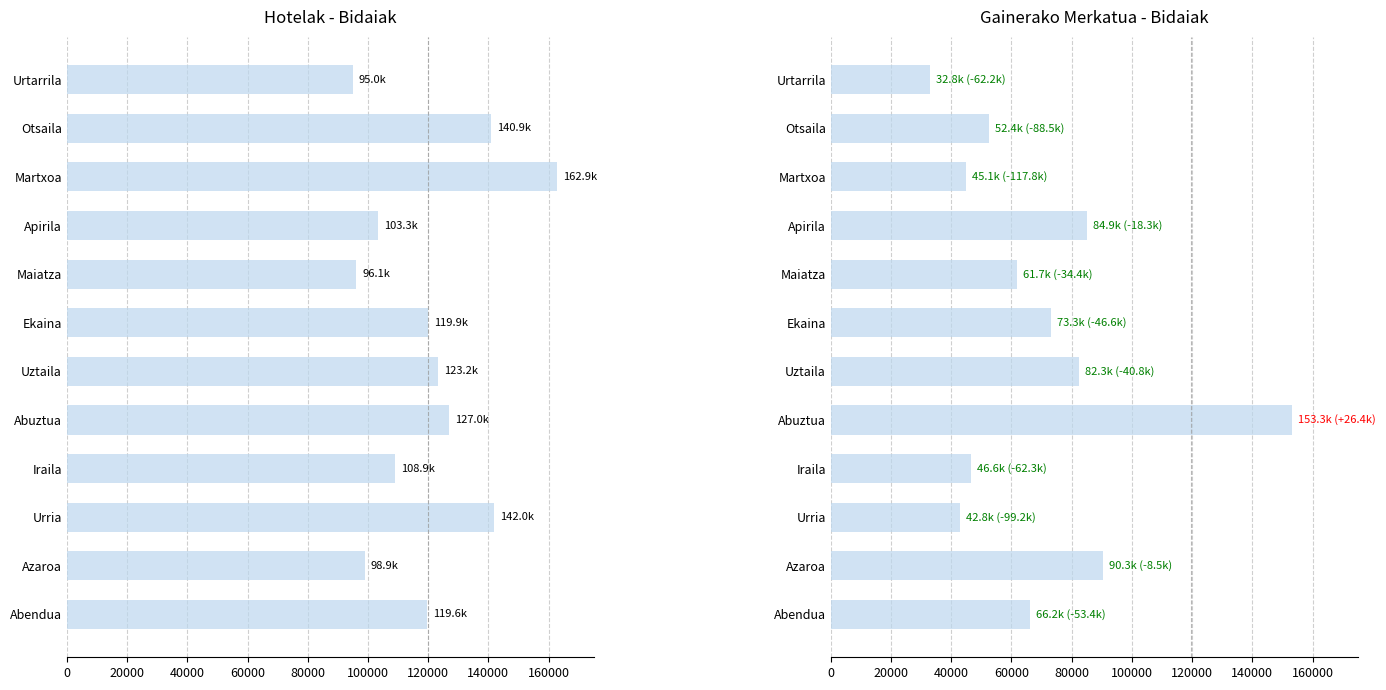

What is the difference between the maximum and minimum values in the Hotelak - Bidaiak series?

67867.1